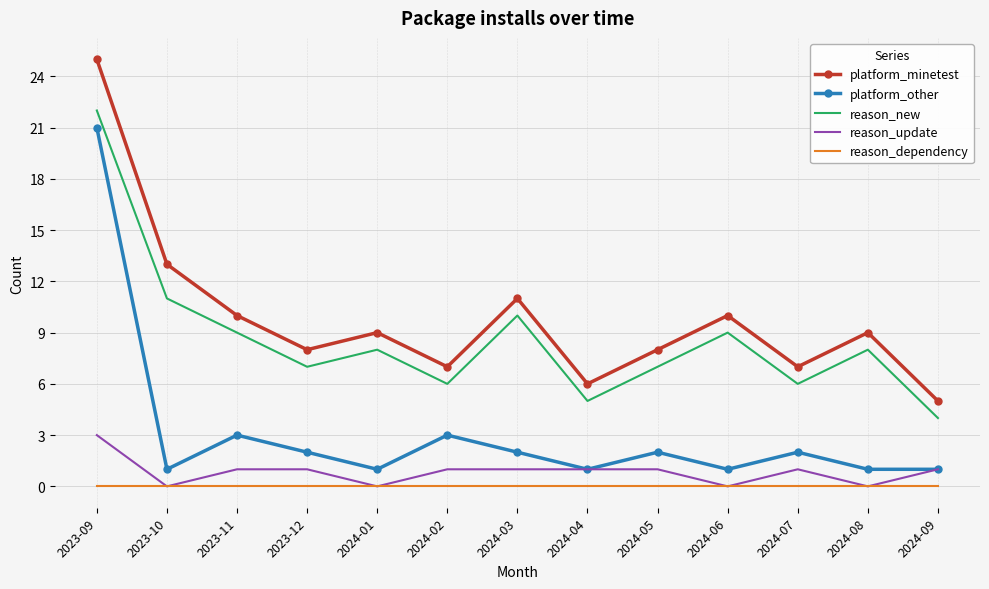

What is the maximum value for reason_update?

3